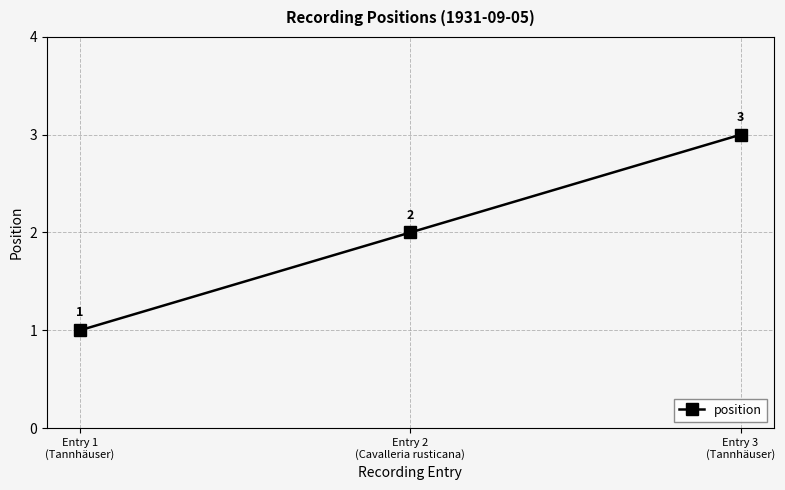

Approximately how many times larger is the value at Entry 2
(Cavalleria rusticana) compared to Entry 1
(Tannhäuser)?

2.0